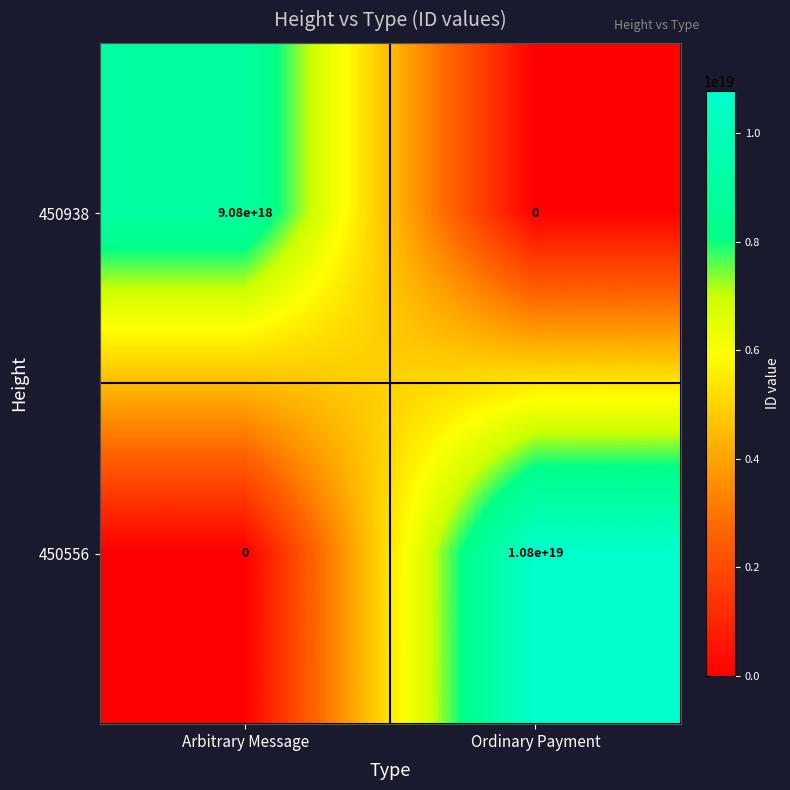

Is it true that 450938 equals 11901212885840304128 at Arbitrary Message?

False